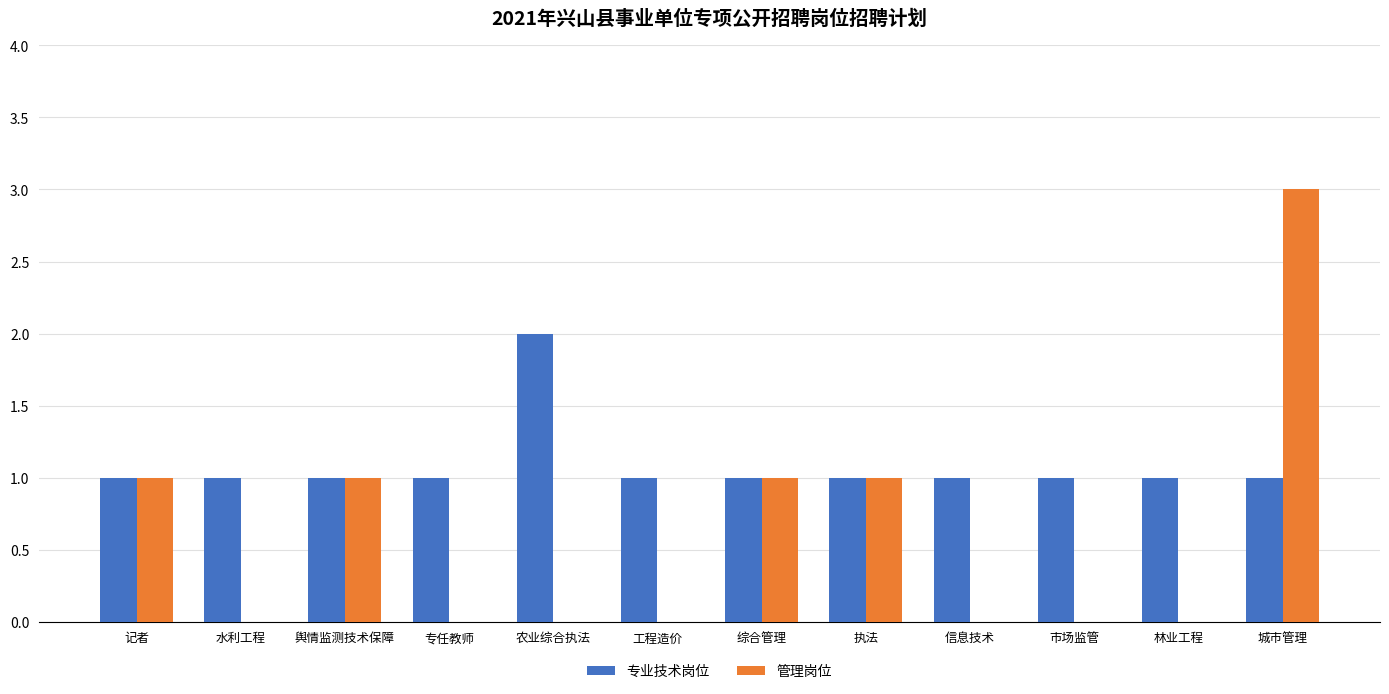

True or false: 管理岗位 has a value of 1 at 记者.

True